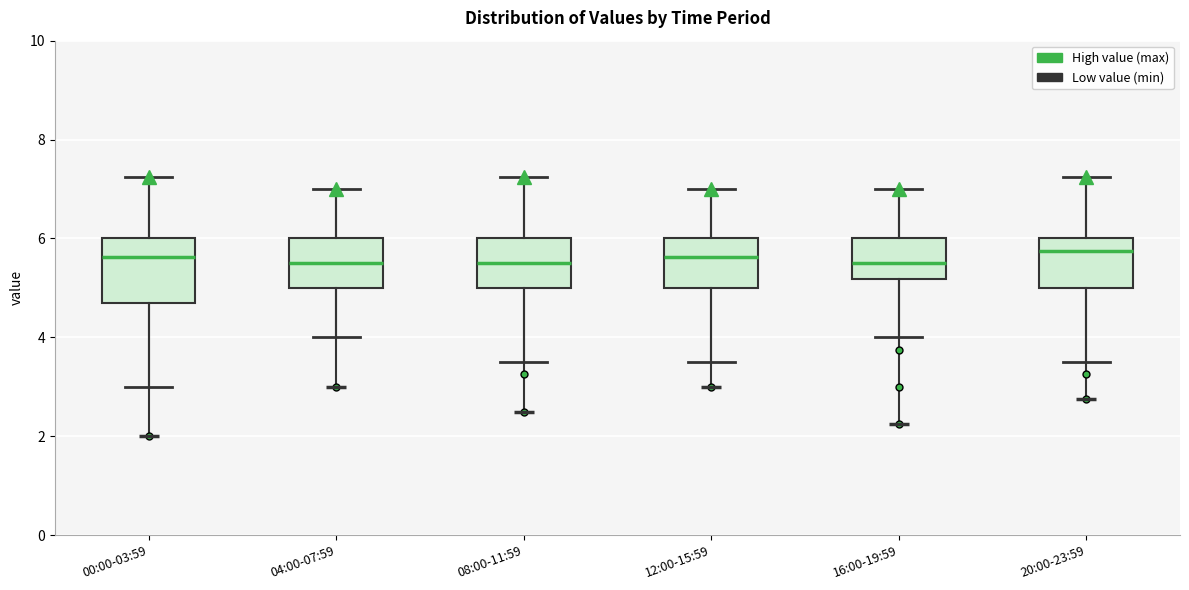

Reading left to right, transcribe this box plot: for each box, give where its median line is, the range the box spans, and where its two whiskers end, as read against the y-axis. The values are not printed on the chart, so give them approximately, as read against the axis.

00:00-03:59: median 5.6, box 4.6 to 6.0, whiskers 3.0 to 7.2
04:00-07:59: median 5.6, box 5.0 to 6.0, whiskers 4.0 to 7.0
08:00-11:59: median 5.6, box 5.0 to 6.0, whiskers 3.6 to 7.2
12:00-15:59: median 5.6, box 5.0 to 6.0, whiskers 3.6 to 7.0
16:00-19:59: median 5.6, box 5.2 to 6.0, whiskers 4.0 to 7.0
20:00-23:59: median 5.8, box 5.0 to 6.0, whiskers 3.6 to 7.2